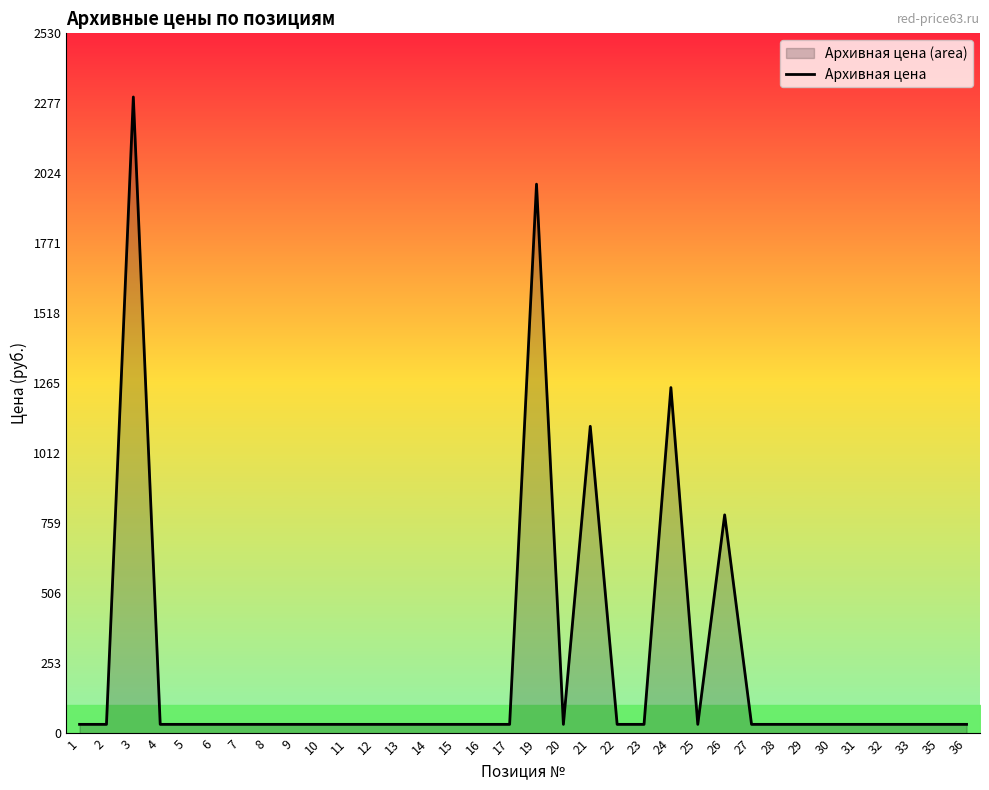

True or false: the data shows 33 at 20.

True